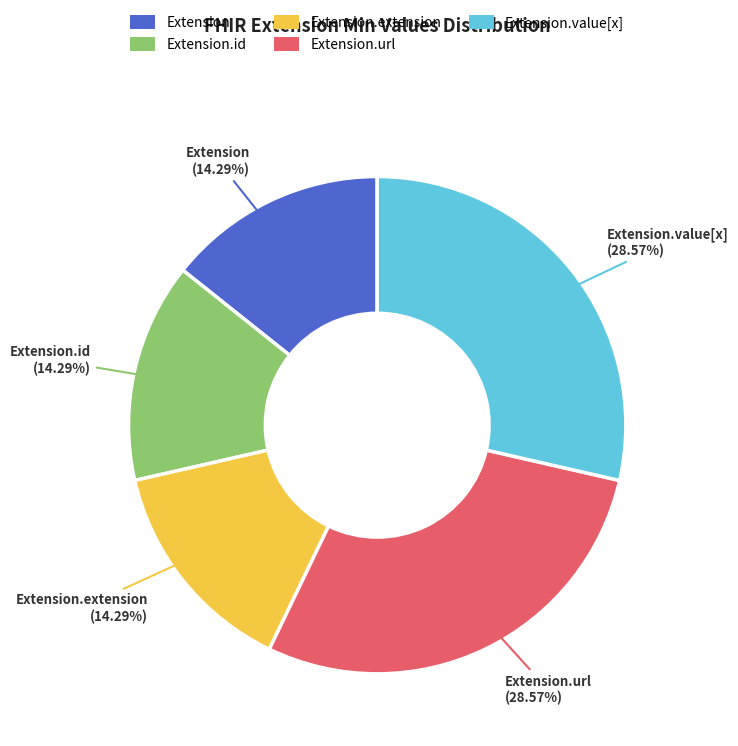

What is the ratio of the value at Extension.id to the value at Extension.url?

0.5